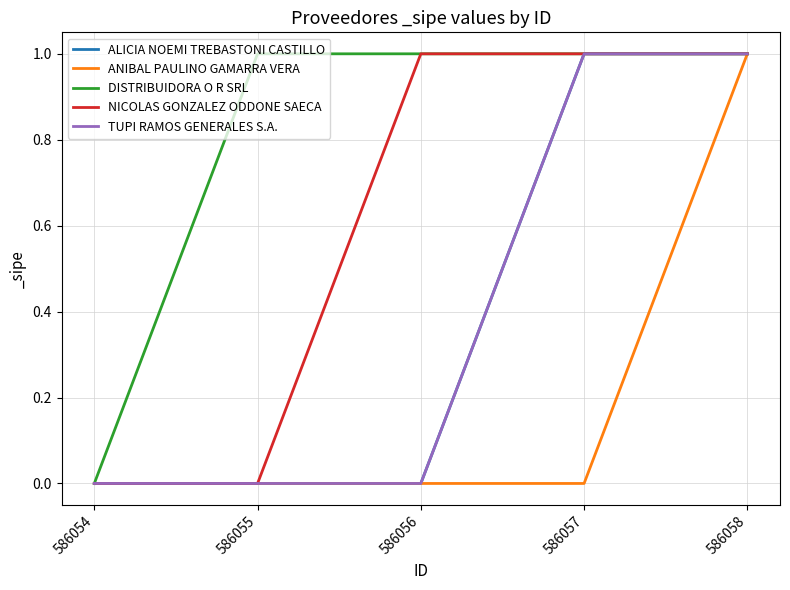

True or false: DISTRIBUIDORA O R SRL and ANIBAL PAULINO GAMARRA VERA intersect in this chart.

False